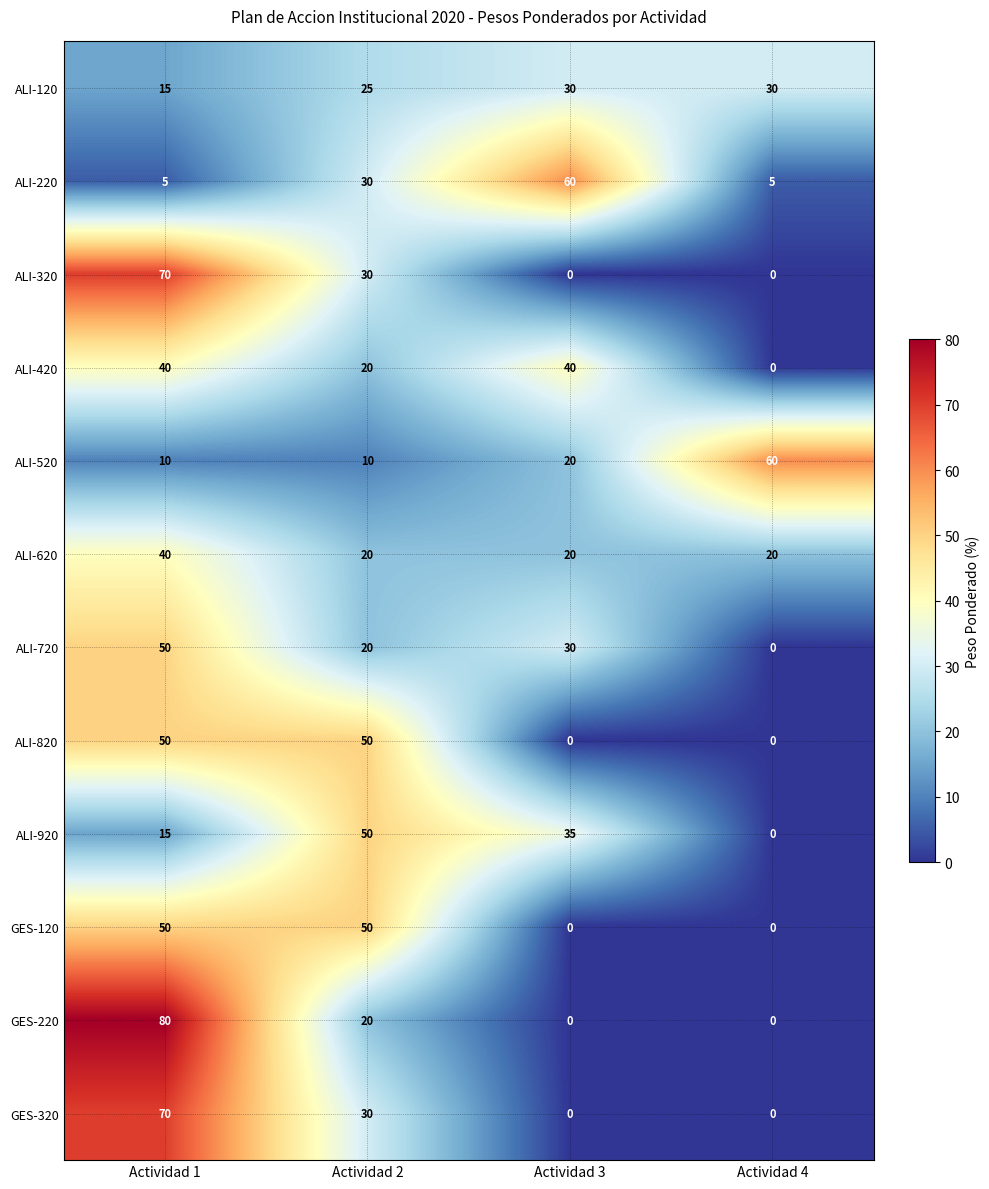

What is the difference between the GES-320 values at Actividad 2 and Actividad 1?

40